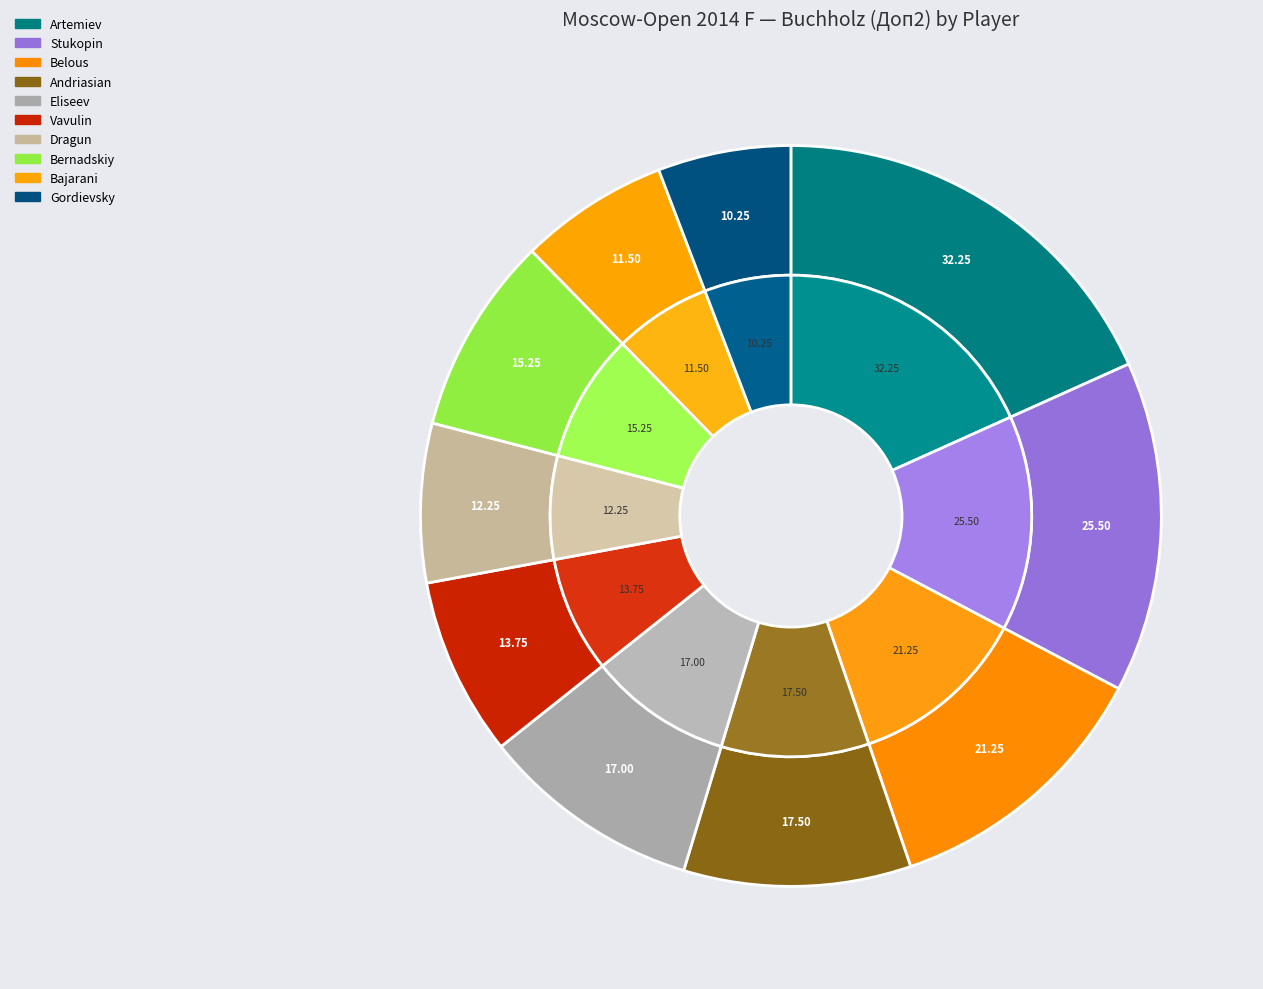

To the nearest percent, what is the combined percentage of GM Eliseev Urii and GM Dragun Kamil?

17%